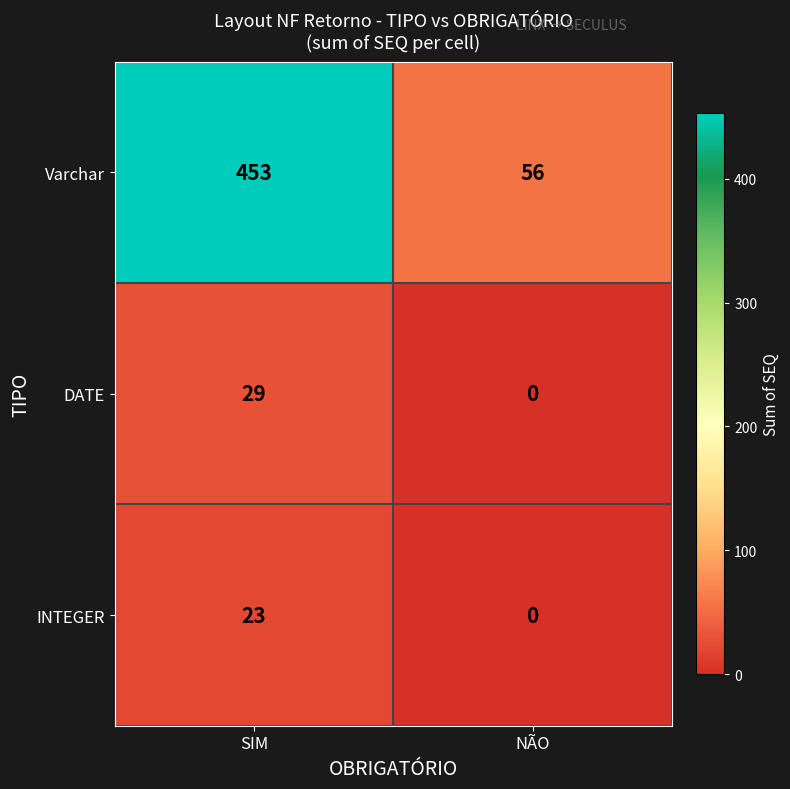

The Varchar series shows 56 at NÃO. True or false?

True